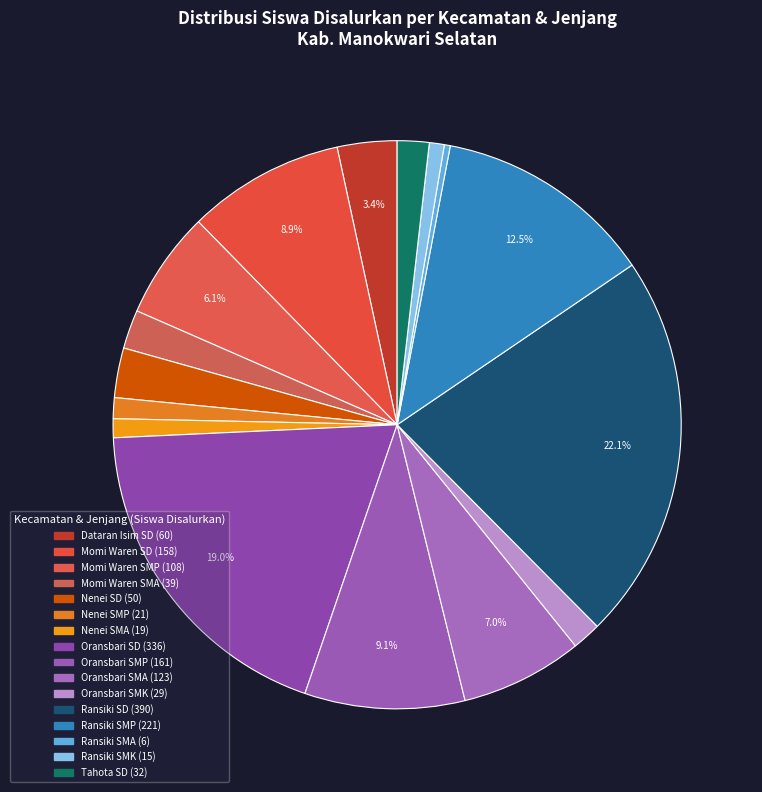

Count the number of slices in the pie.

16